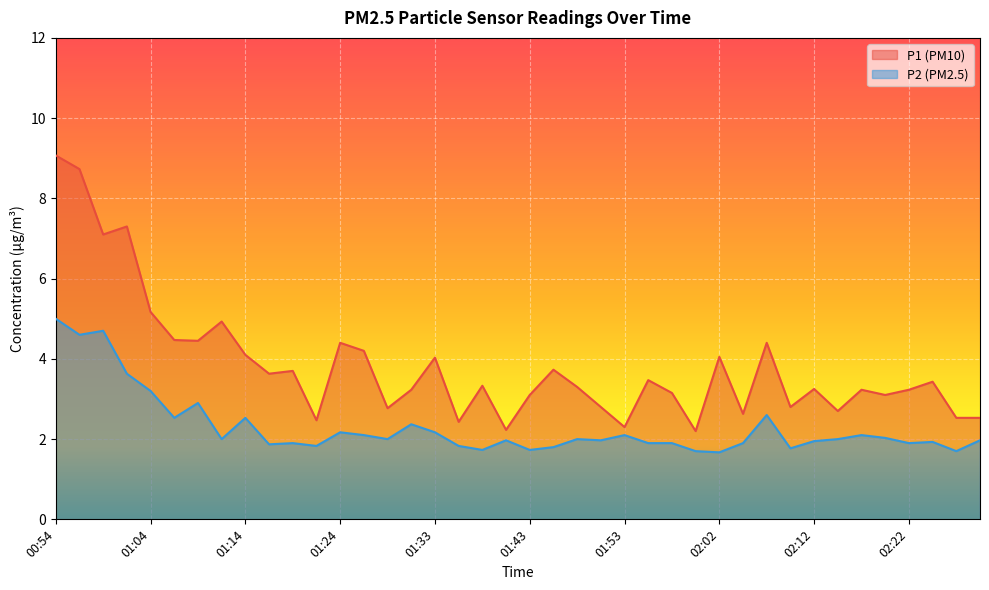

Which category has the highest value across all series?

00:54